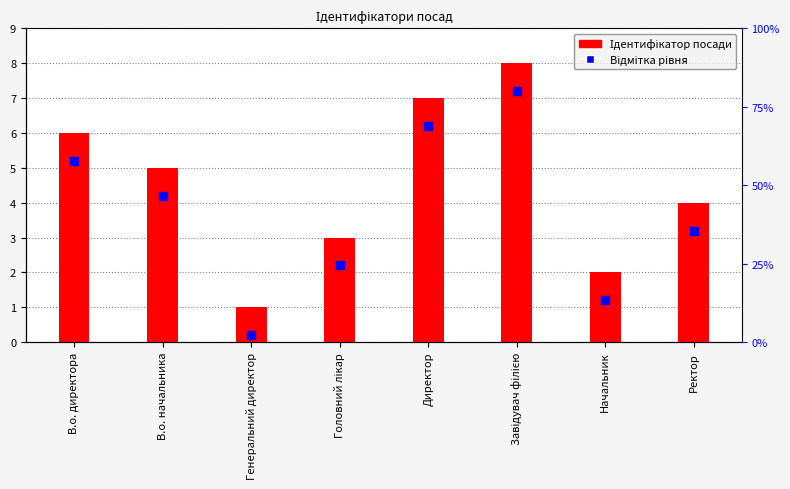

Which series has the largest total across all categories?

Ідентифікатор